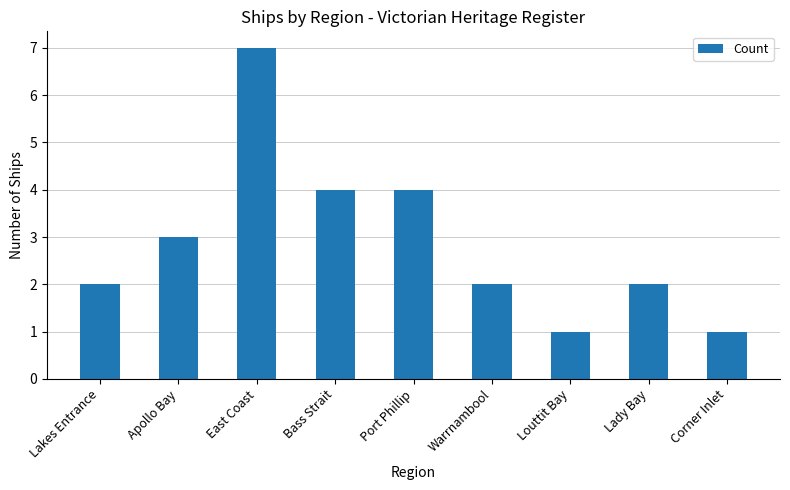

What position from the right is Lakes Entrance?

9